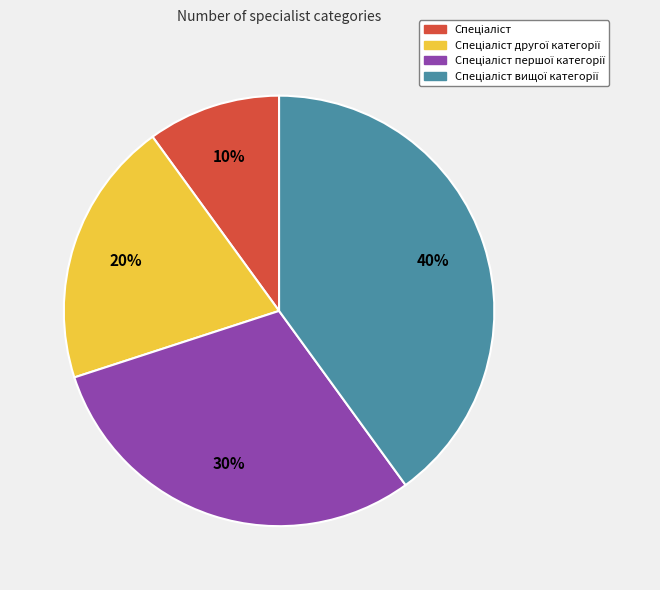

Does any single category account for the majority?

No